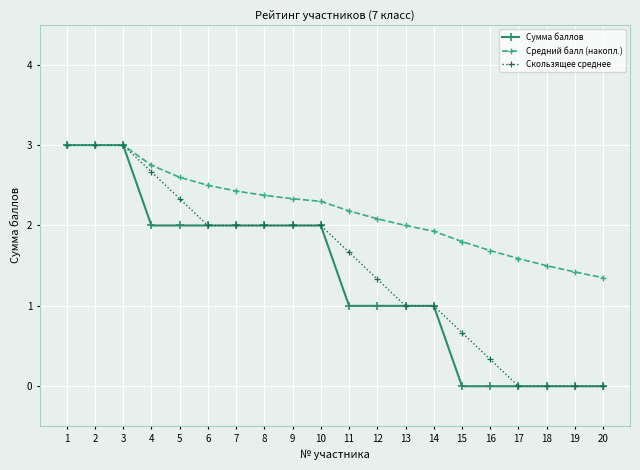

How many categories are shown in the chart?

20